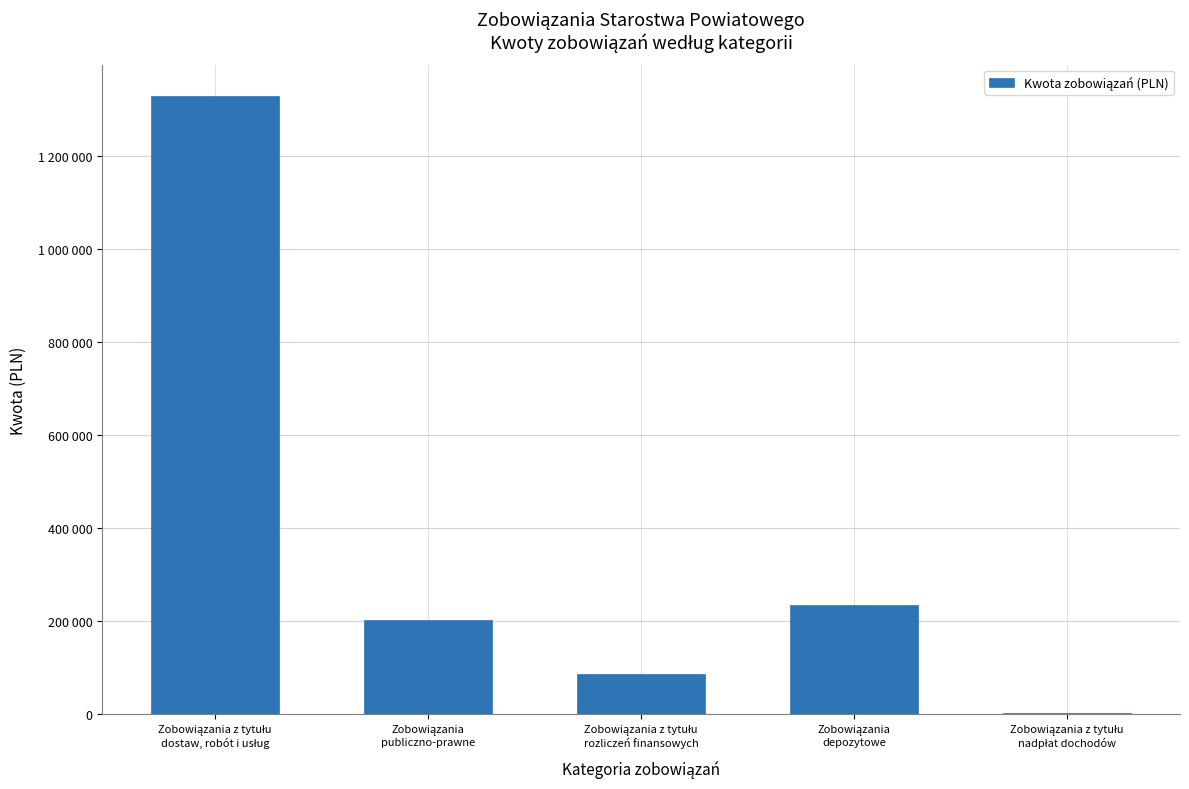

Rank the categories by value from highest to lowest.

Zobowiązania z tytułu
dostaw, robót i usług, Zobowiązania
depozytowe, Zobowiązania
publiczno-prawne, Zobowiązania z tytułu
rozliczeń finansowych, Zobowiązania z tytułu
nadpłat dochodów